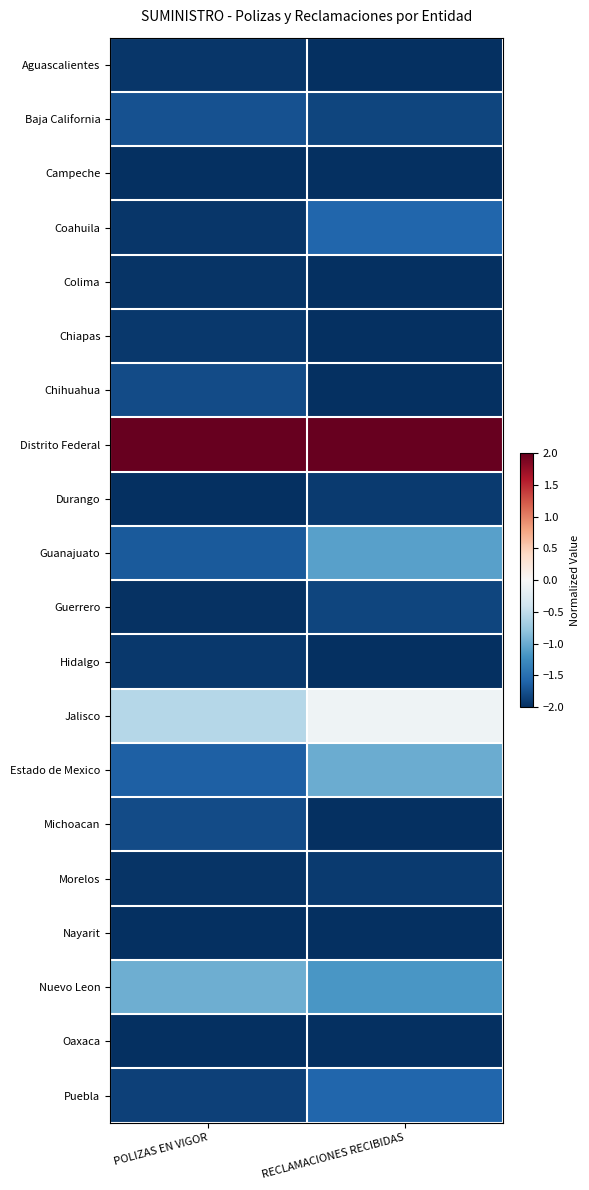

Reading right to left, extract all data points from this chart.

Aguascalientes: RECLAMACIONES RECIBIDAS=-2.0	POLIZAS EN VIGOR=-2.0
Baja California: RECLAMACIONES RECIBIDAS=-1.8	POLIZAS EN VIGOR=-1.7
Campeche: RECLAMACIONES RECIBIDAS=-2.0	POLIZAS EN VIGOR=-2.0
Coahuila: RECLAMACIONES RECIBIDAS=-1.6	POLIZAS EN VIGOR=-1.9
Colima: RECLAMACIONES RECIBIDAS=-2.0	POLIZAS EN VIGOR=-2.0
Chiapas: RECLAMACIONES RECIBIDAS=-2.0	POLIZAS EN VIGOR=-1.9
Chihuahua: RECLAMACIONES RECIBIDAS=-2.0	POLIZAS EN VIGOR=-1.8
Distrito Federal: RECLAMACIONES RECIBIDAS=2.0	POLIZAS EN VIGOR=2.0
Durango: RECLAMACIONES RECIBIDAS=-1.9	POLIZAS EN VIGOR=-2.0
Guanajuato: RECLAMACIONES RECIBIDAS=-1.1	POLIZAS EN VIGOR=-1.7
Guerrero: RECLAMACIONES RECIBIDAS=-1.8	POLIZAS EN VIGOR=-2.0
Hidalgo: RECLAMACIONES RECIBIDAS=-2.0	POLIZAS EN VIGOR=-1.9
Jalisco: RECLAMACIONES RECIBIDAS=-0.1	POLIZAS EN VIGOR=-0.6
Estado de Mexico: RECLAMACIONES RECIBIDAS=-1.0	POLIZAS EN VIGOR=-1.6
Michoacan: RECLAMACIONES RECIBIDAS=-2.0	POLIZAS EN VIGOR=-1.8
Morelos: RECLAMACIONES RECIBIDAS=-1.9	POLIZAS EN VIGOR=-2.0
Nayarit: RECLAMACIONES RECIBIDAS=-2.0	POLIZAS EN VIGOR=-2.0
Nuevo Leon: RECLAMACIONES RECIBIDAS=-1.2	POLIZAS EN VIGOR=-1.0
Oaxaca: RECLAMACIONES RECIBIDAS=-2.0	POLIZAS EN VIGOR=-2.0
Puebla: RECLAMACIONES RECIBIDAS=-1.6	POLIZAS EN VIGOR=-1.9